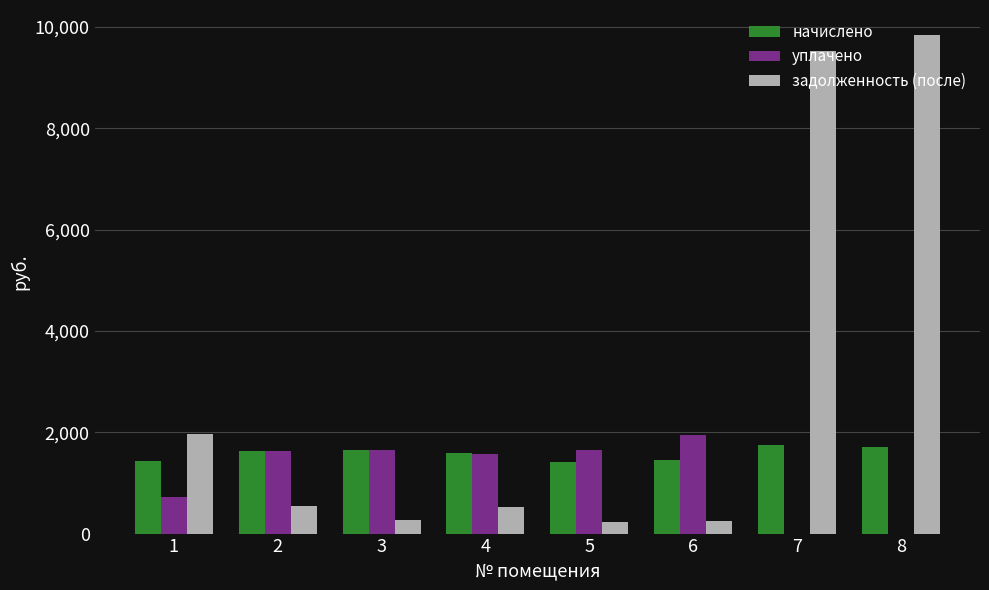

Between 5 and 8, which series saw the biggest shift?

задолженность (после)